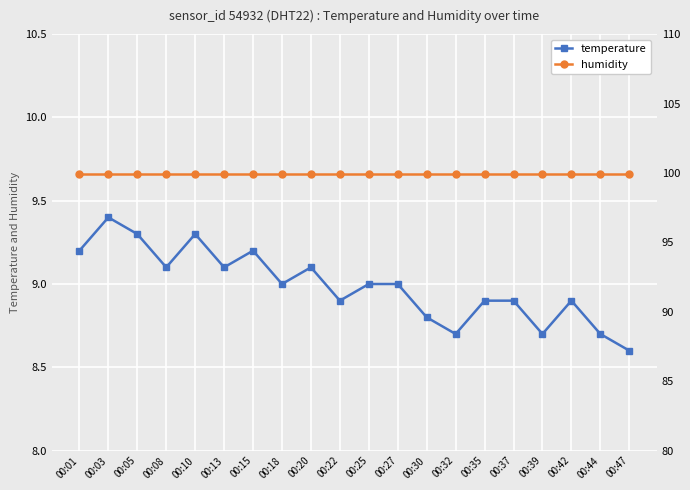

True or false: temperature and humidity intersect in this chart.

False